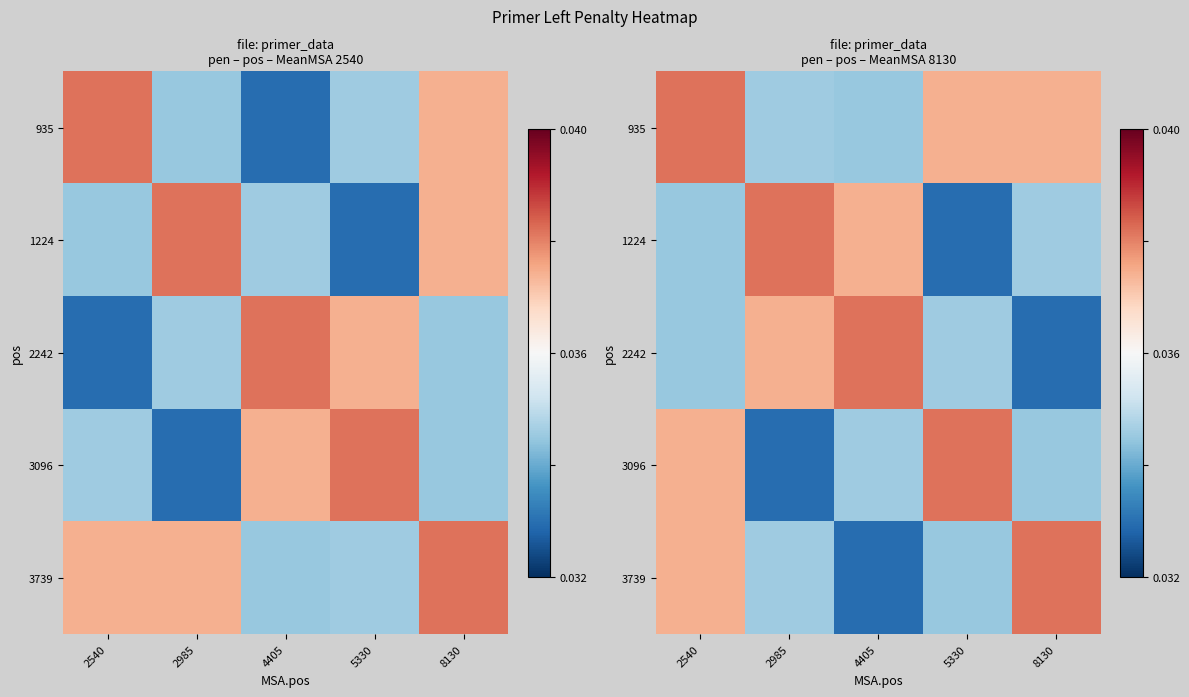

Between 2985 and 4405, which is larger?

2985